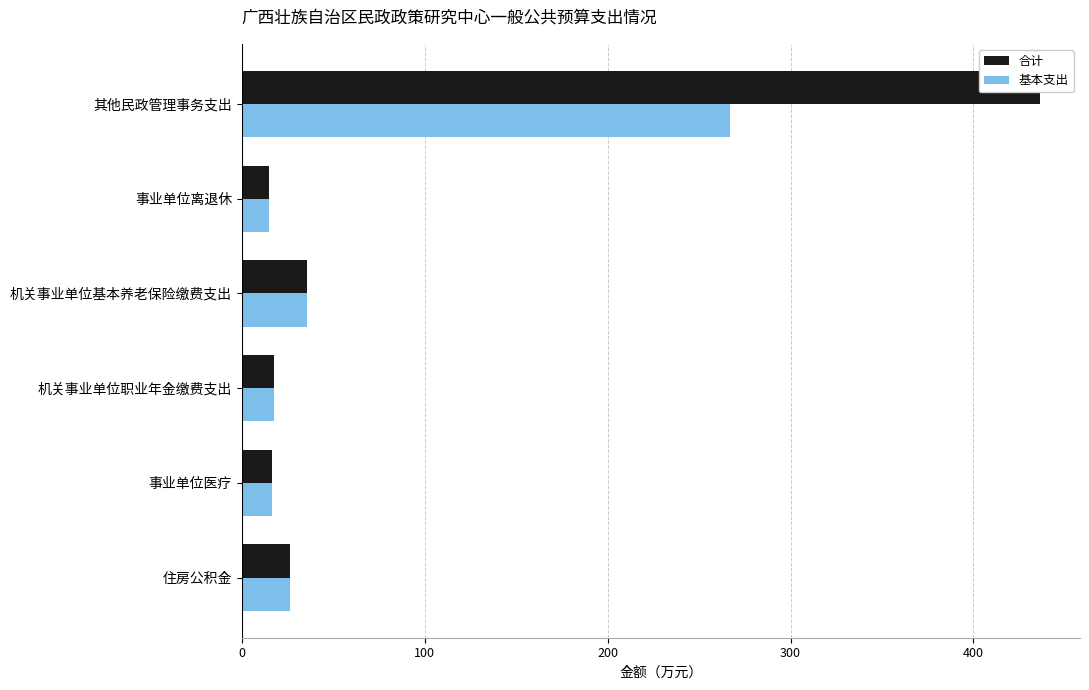

How many values in the 基本支出 series exceed 26?

3